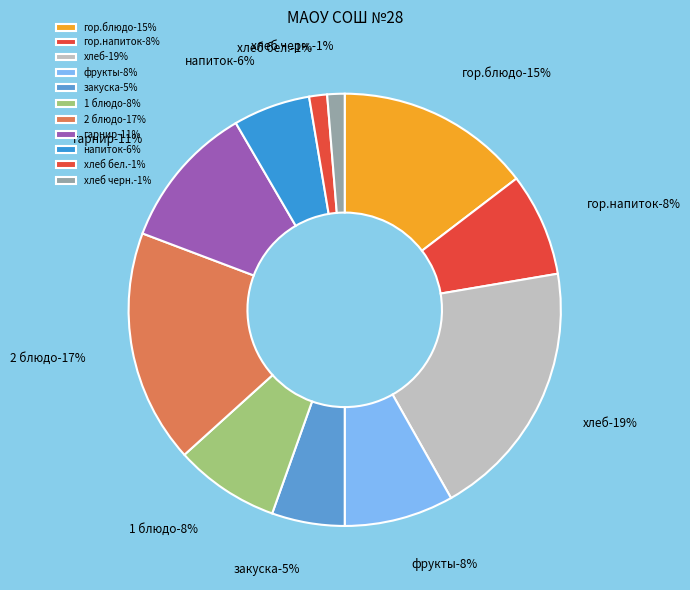

Which category has the biggest portion of the pie?

хлеб